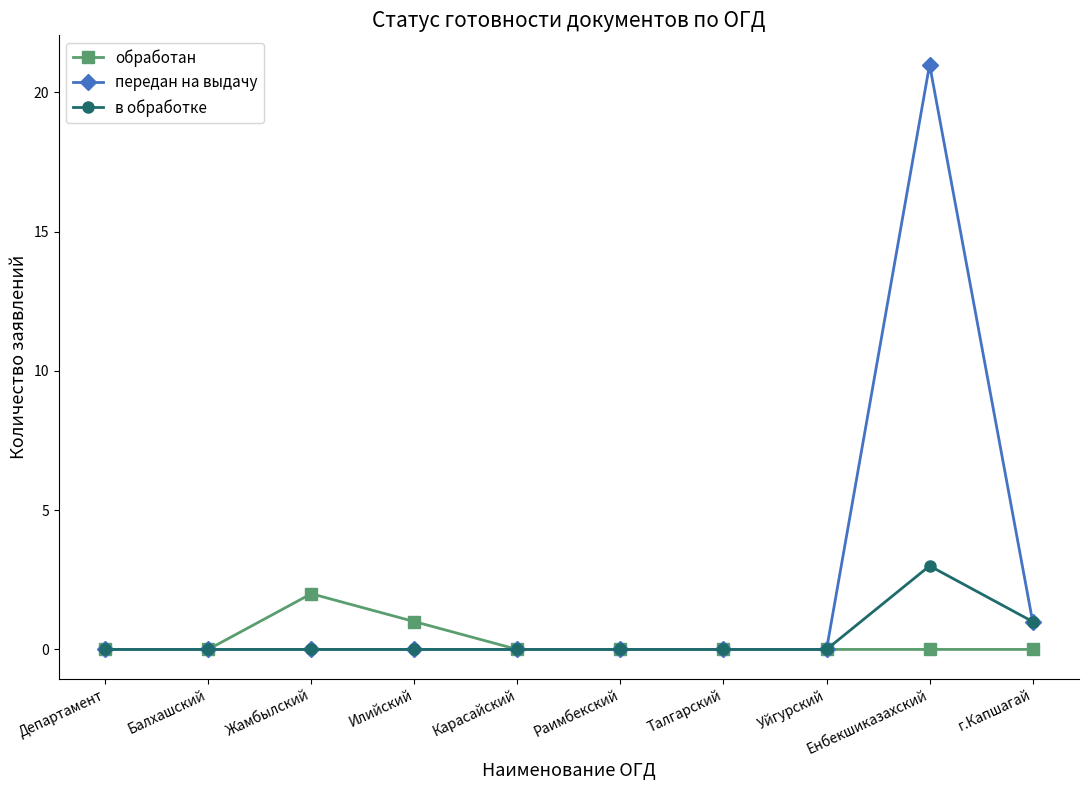

Which series has the largest range (max minus min)?

передан на выдачу